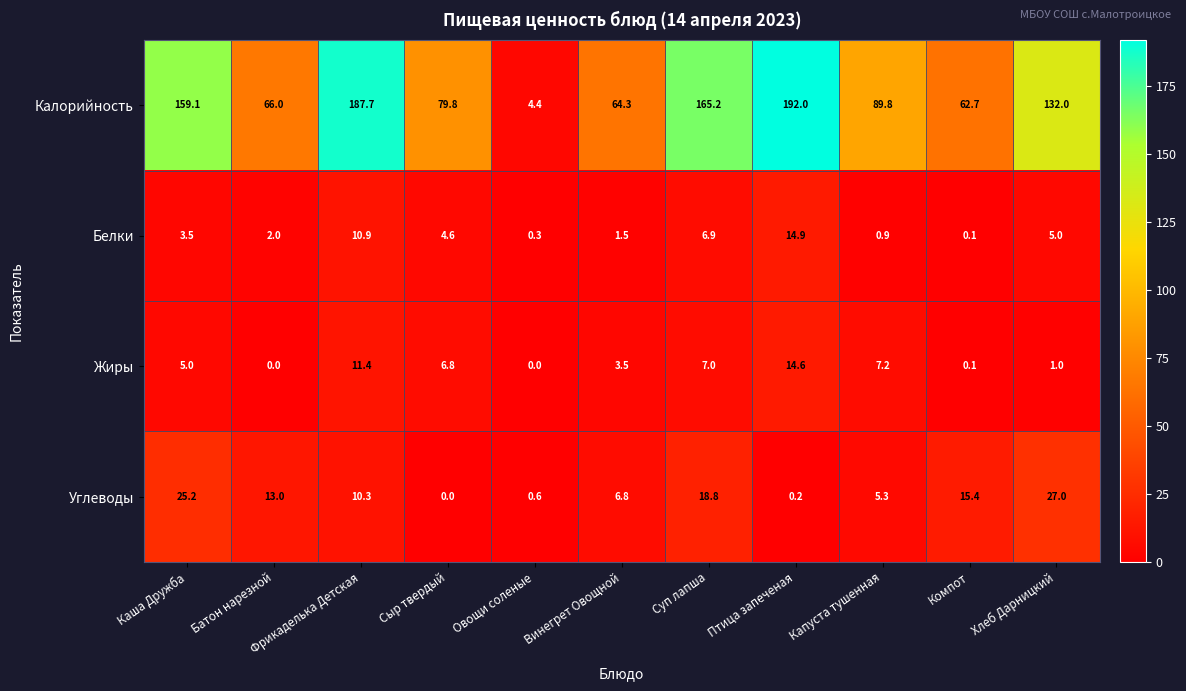

True or false: Углеводы has a value of 21.9 at Батон нарезной.

False